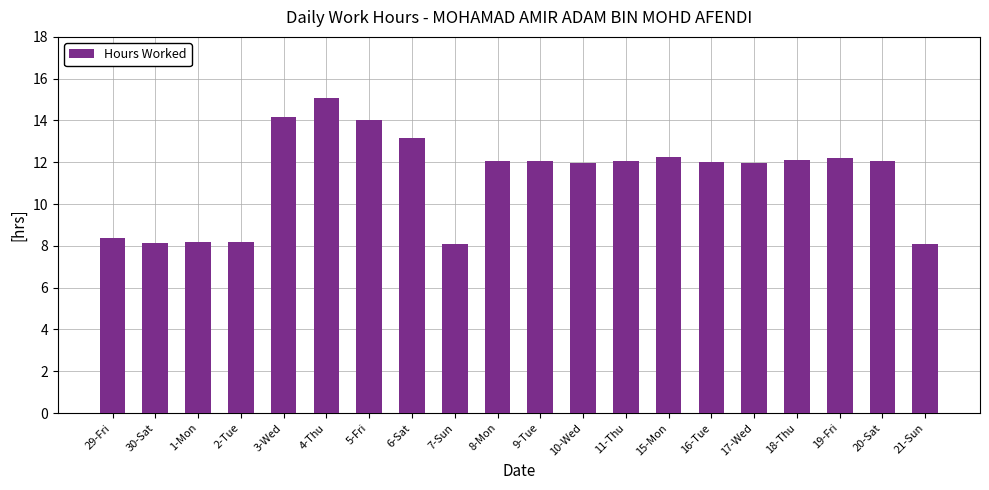

What is the approximate value at 7-Sun?

8.1